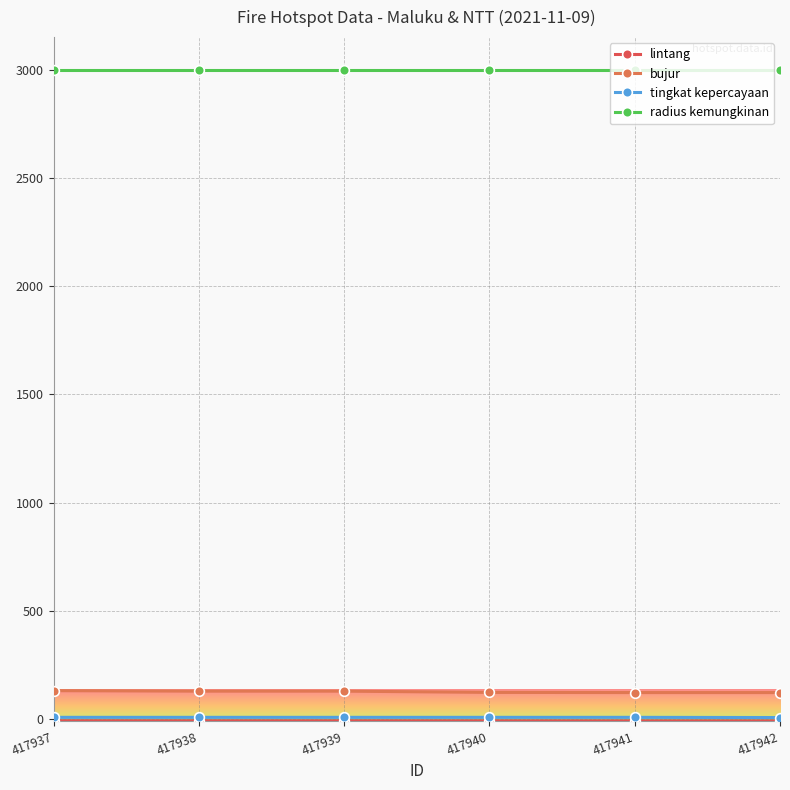

How many interior local peaks does the lintang series have?

1